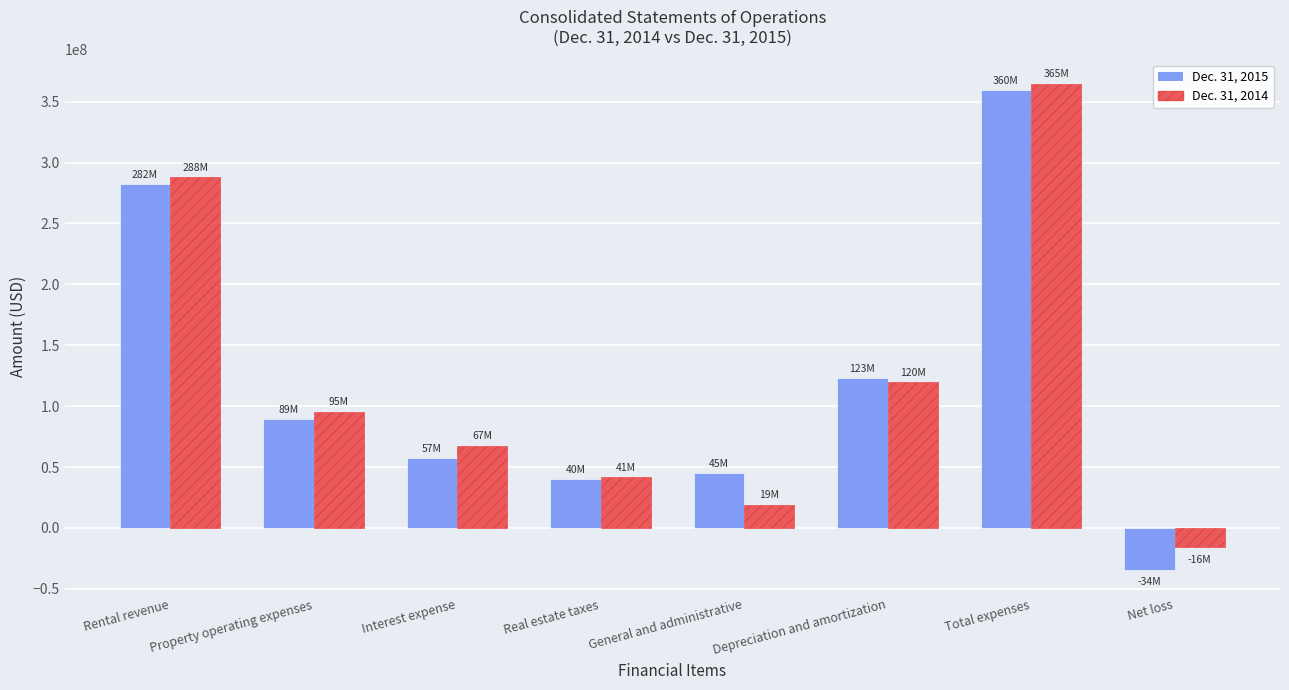

What is the lowest value of the Dec. 31, 2015 series?

-34163000